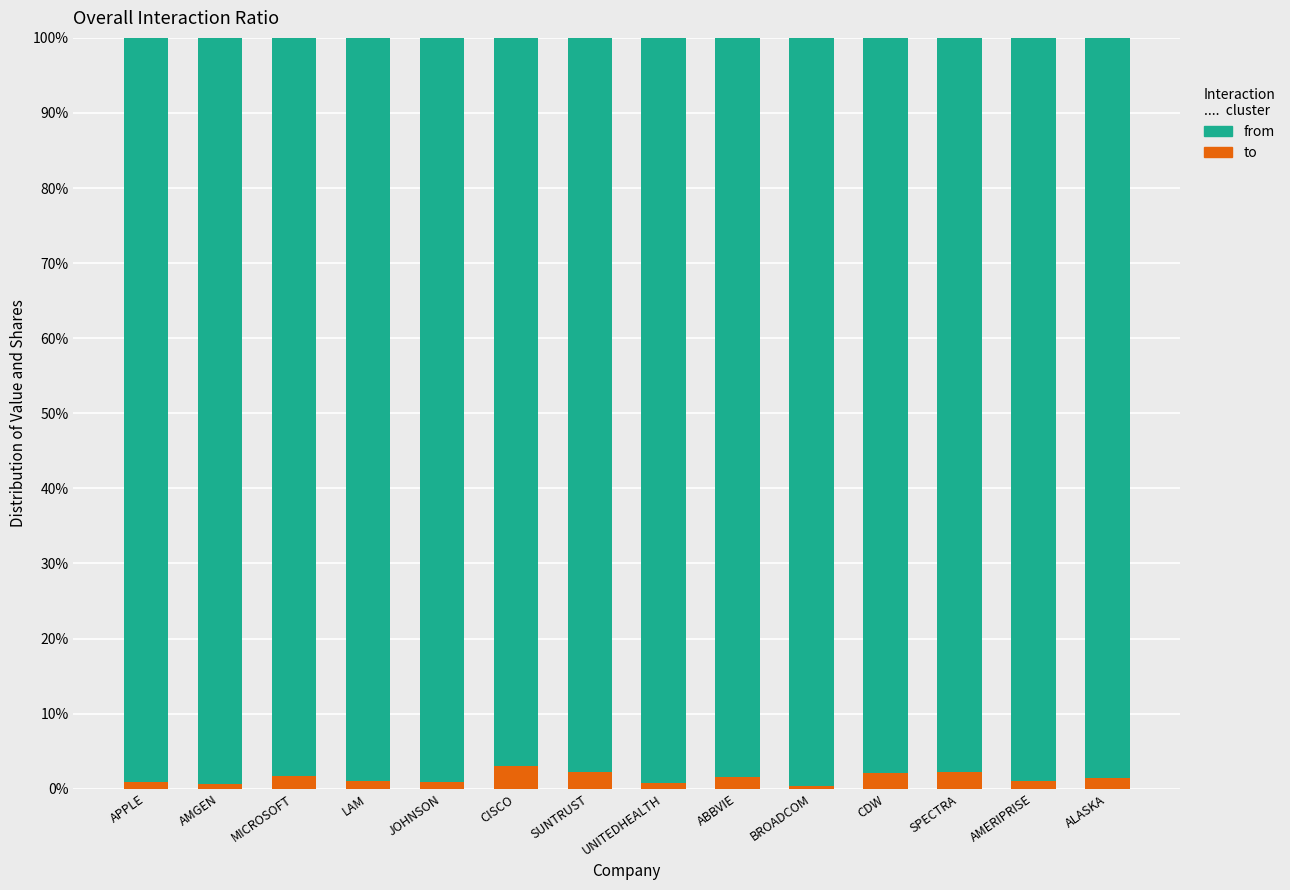

What is the total value across all series at CDW?

100.0